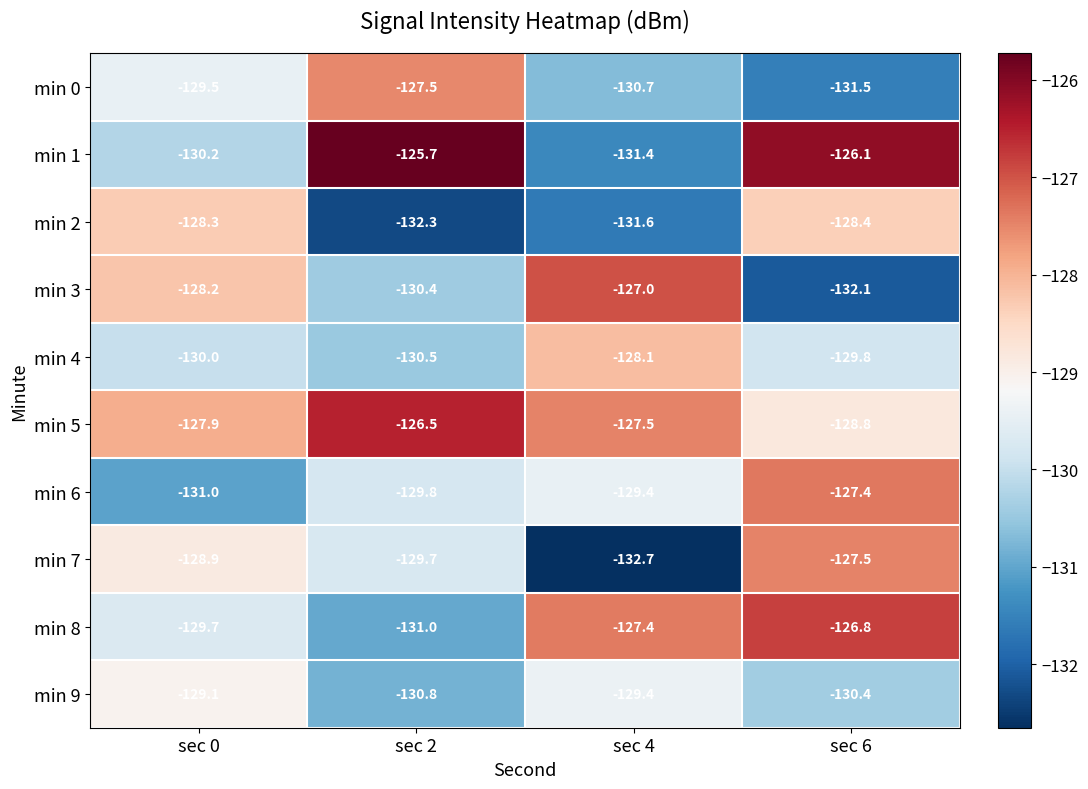

Which series has the largest range (max minus min)?

min 1